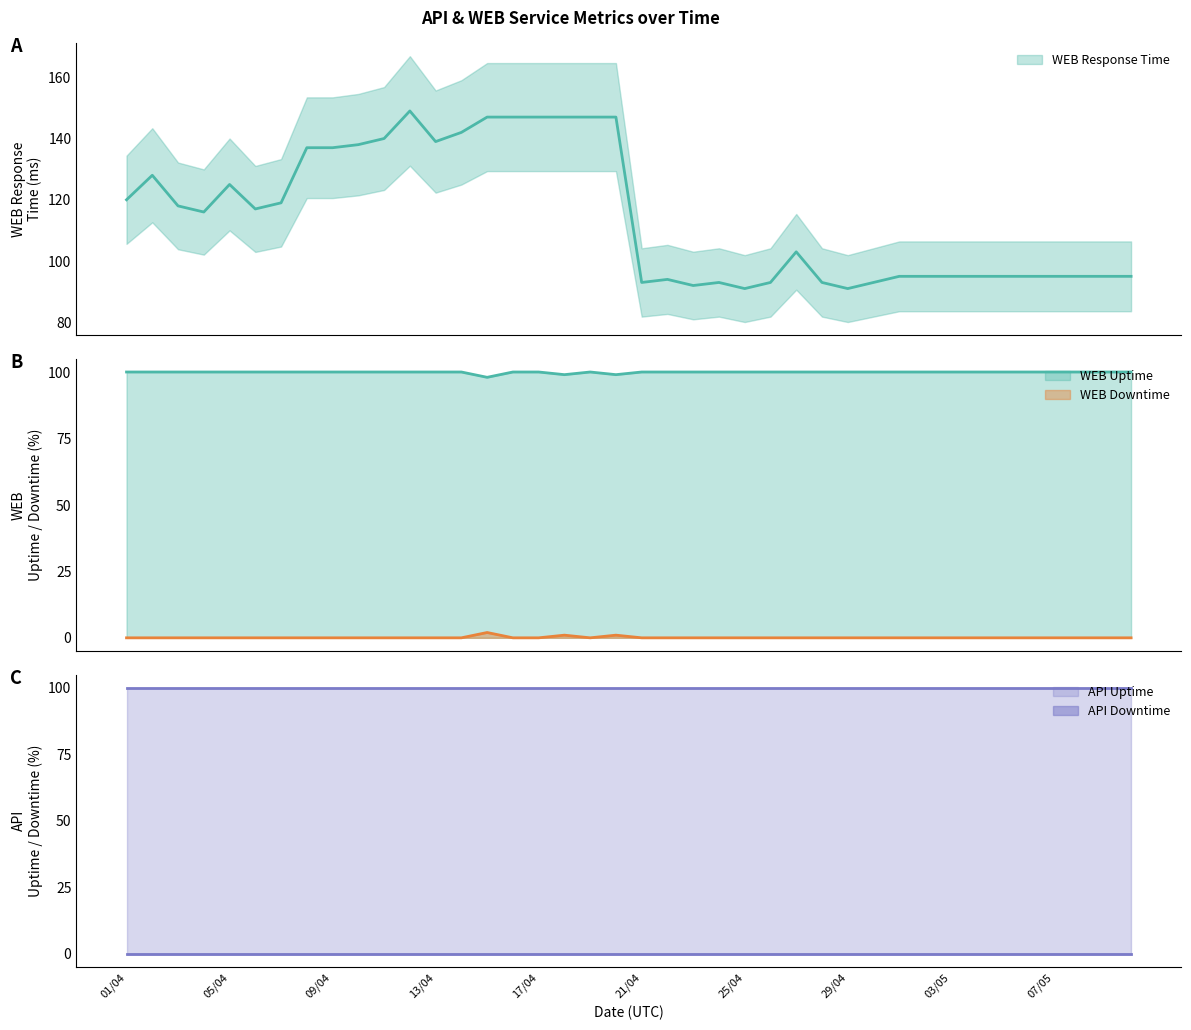

List the labels in order of WEBDowntime value, largest first.

15/04, 18/04, 20/04, 01/04, 02/04, 03/04, 04/04, 05/04, 06/04, 07/04, 08/04, 09/04, 10/04, 11/04, 12/04, 13/04, 14/04, 16/04, 17/04, 19/04, 21/04, 22/04, 23/04, 24/04, 25/04, 26/04, 27/04, 28/04, 29/04, 30/04, 01/05, 02/05, 03/05, 04/05, 05/05, 06/05, 07/05, 08/05, 09/05, 10/05